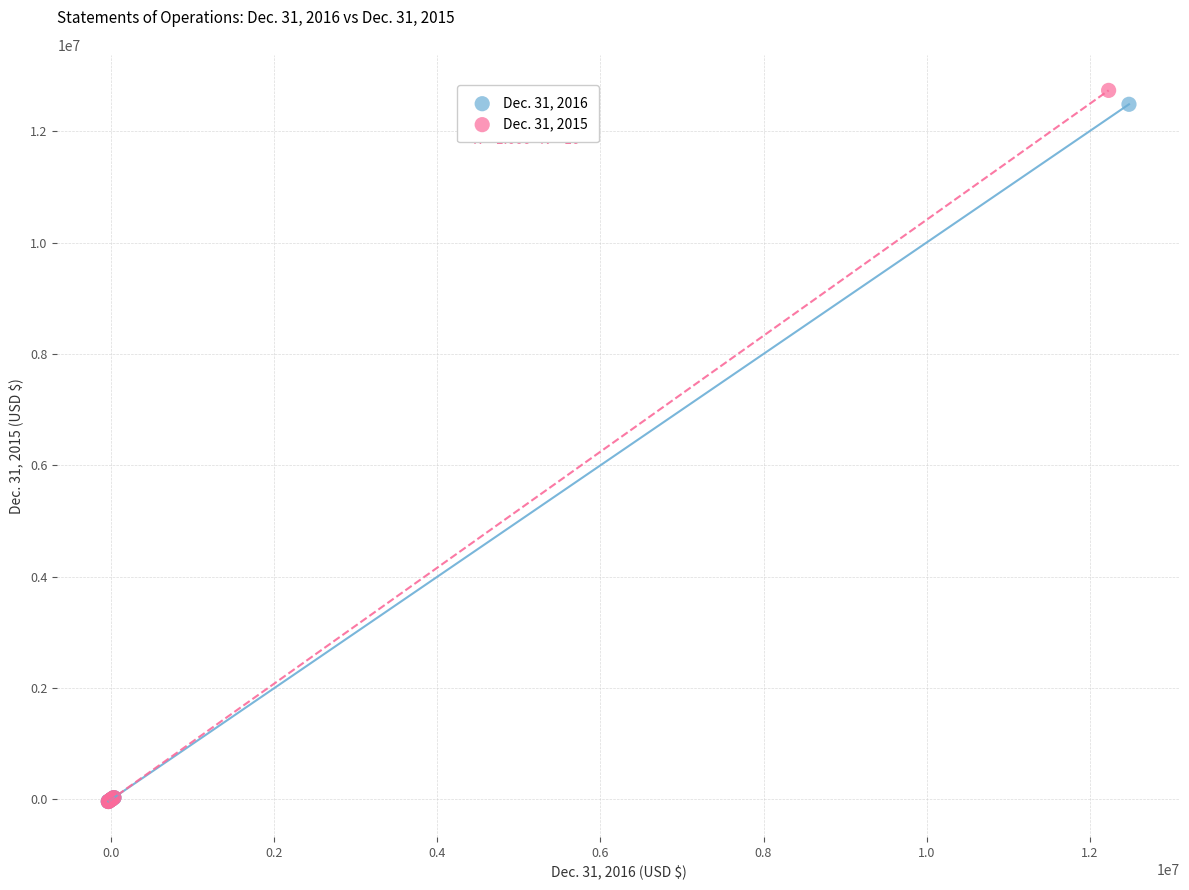

Which series has the widest spread of Y values?

Dec. 31, 2015